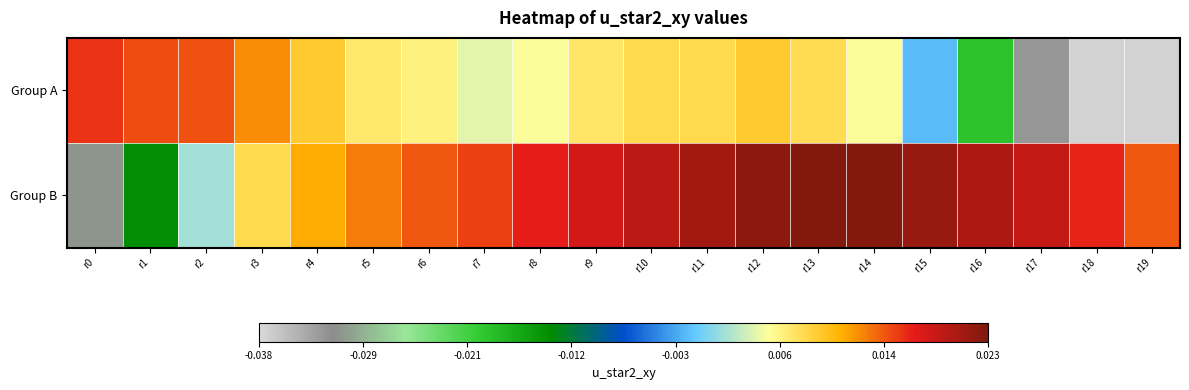

Between r8 and r18, which series saw the biggest shift?

Group A